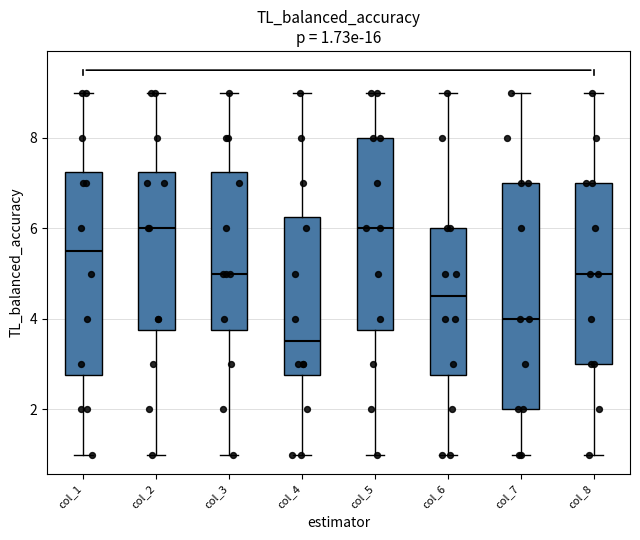

Which box has the lowest median line?

col_4